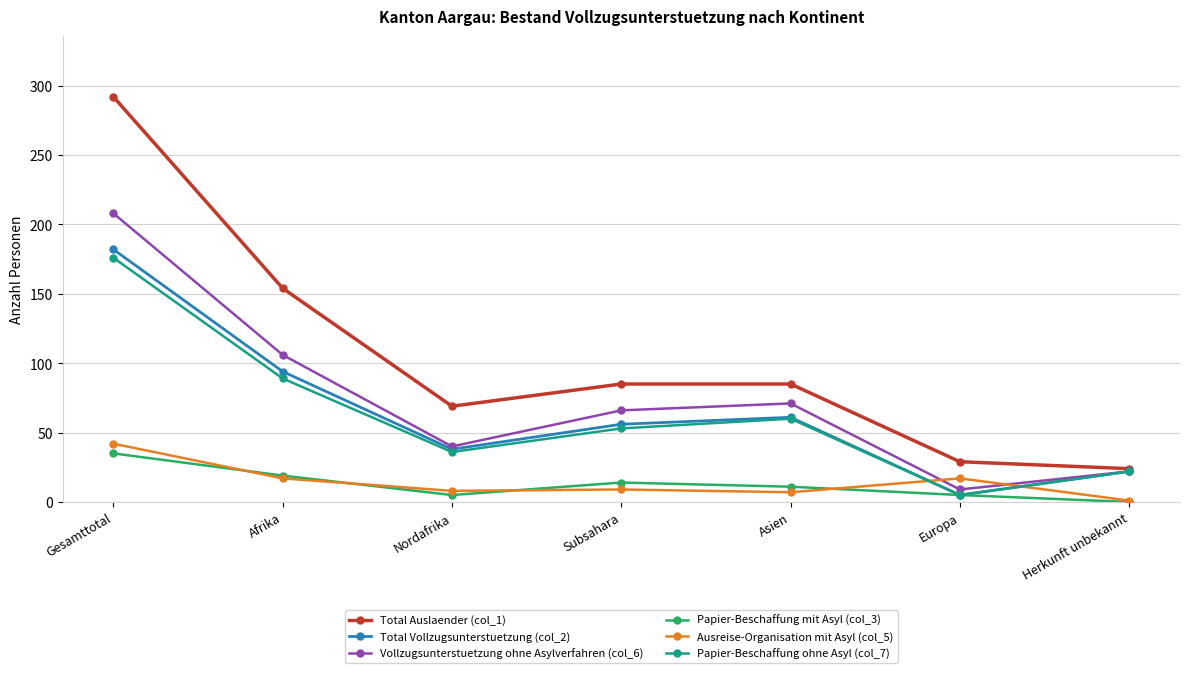

Where is the first local minimum for Total Auslaender (col_1)?

Nordafrika